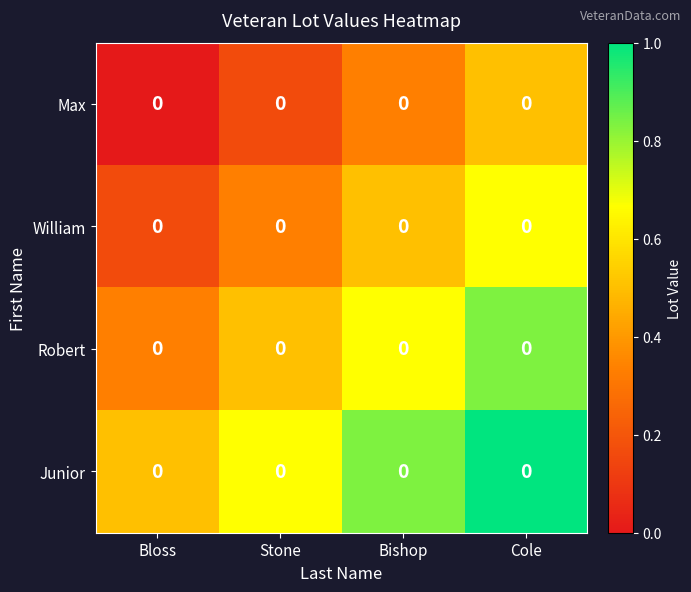

What is the spread (max minus min) of values at Bishop?

0.5